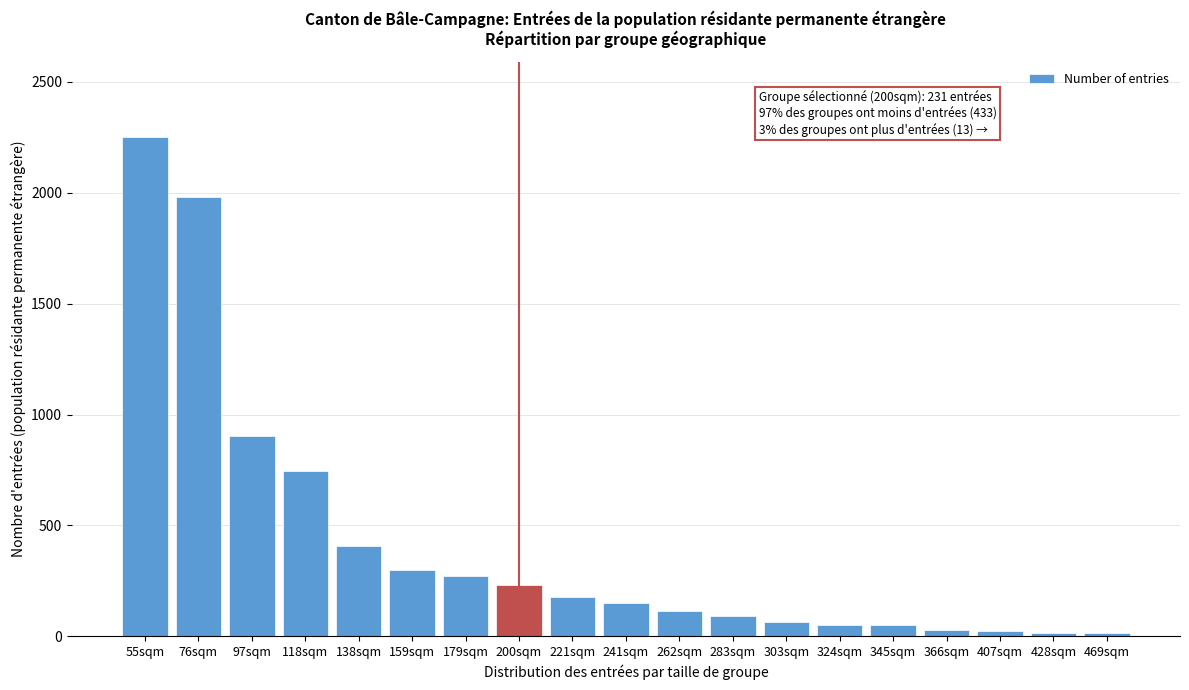

Approximately how many times larger is the value at 138sqm compared to 159sqm?

1.4